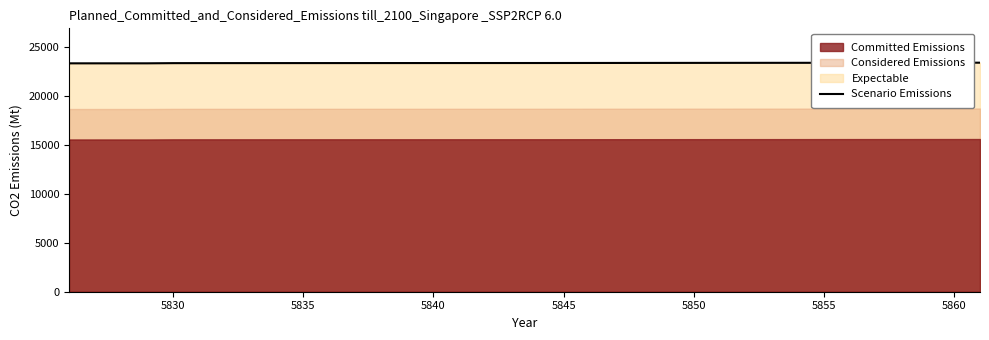

What is the average value?

23355.9